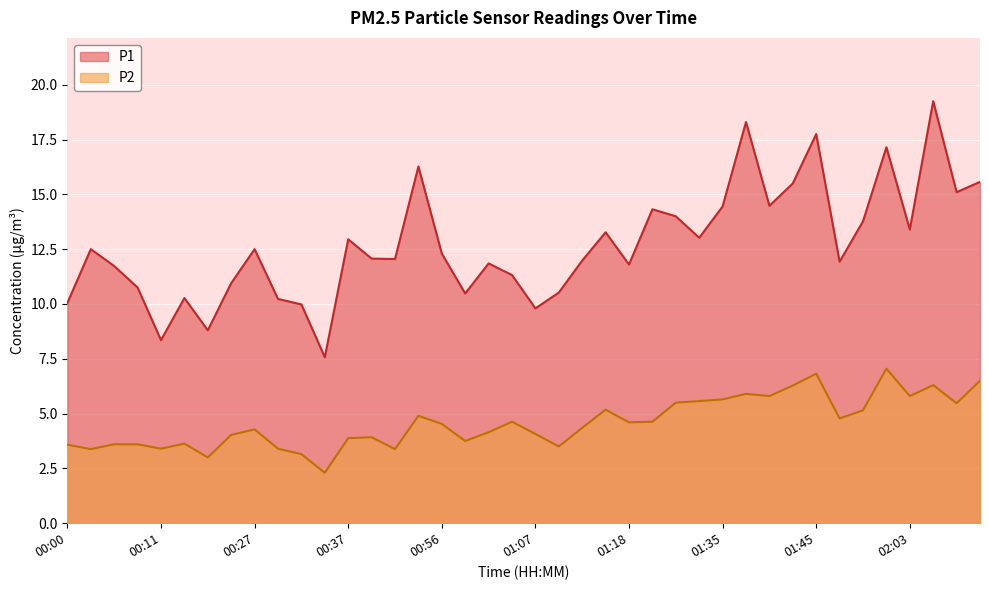

What is the greatest value displayed?

19.2